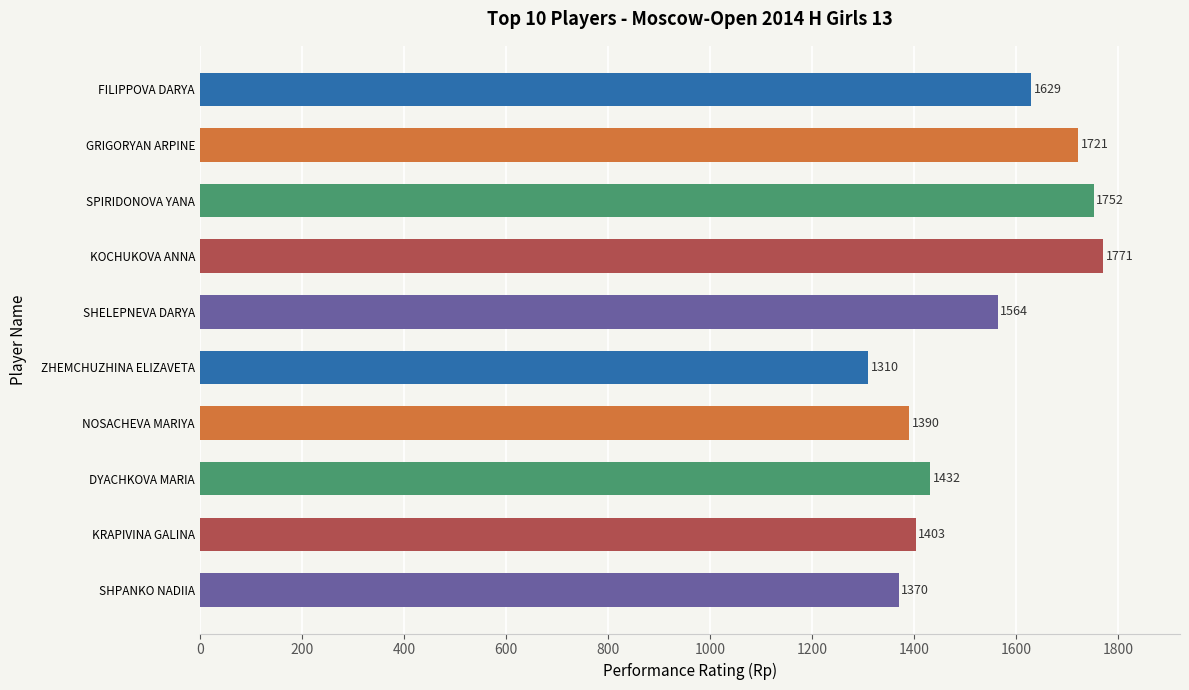

What is the approximate value at KRAPIVINA GALINA, to the nearest 50?

1400